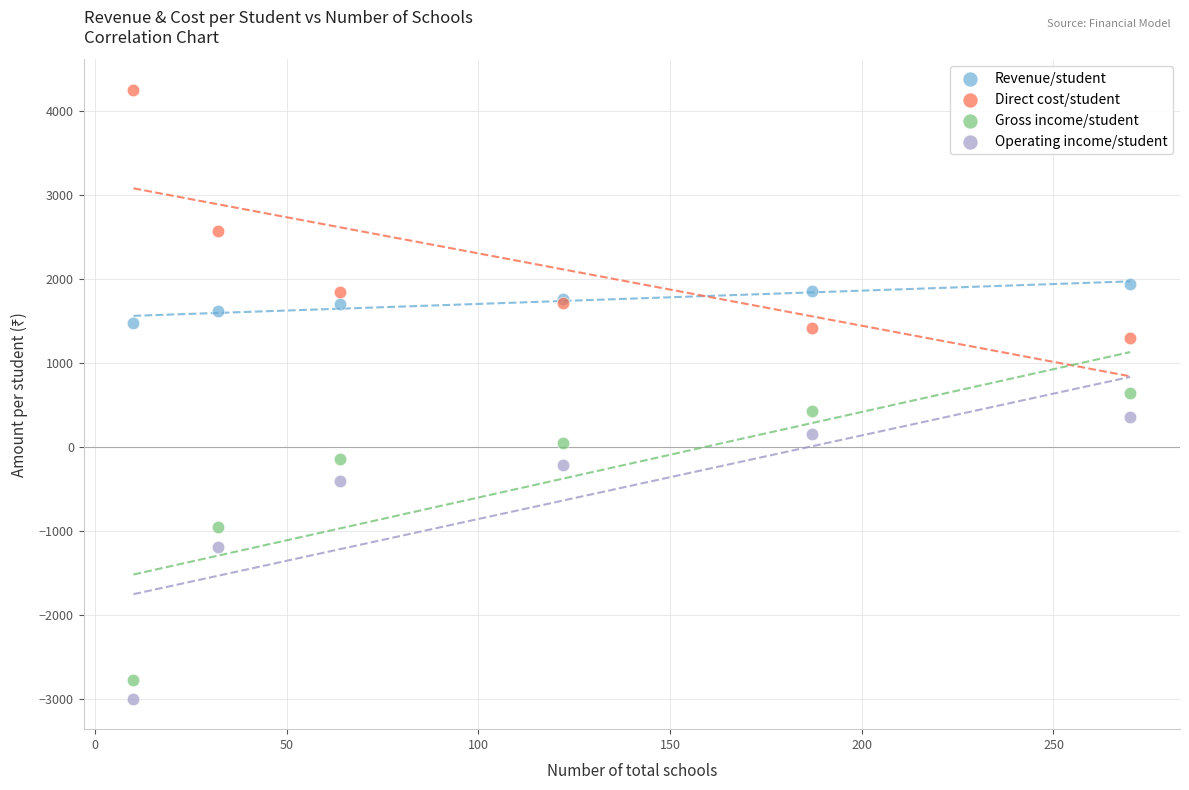

Which series contains the lowest Y value?

Operating income/student